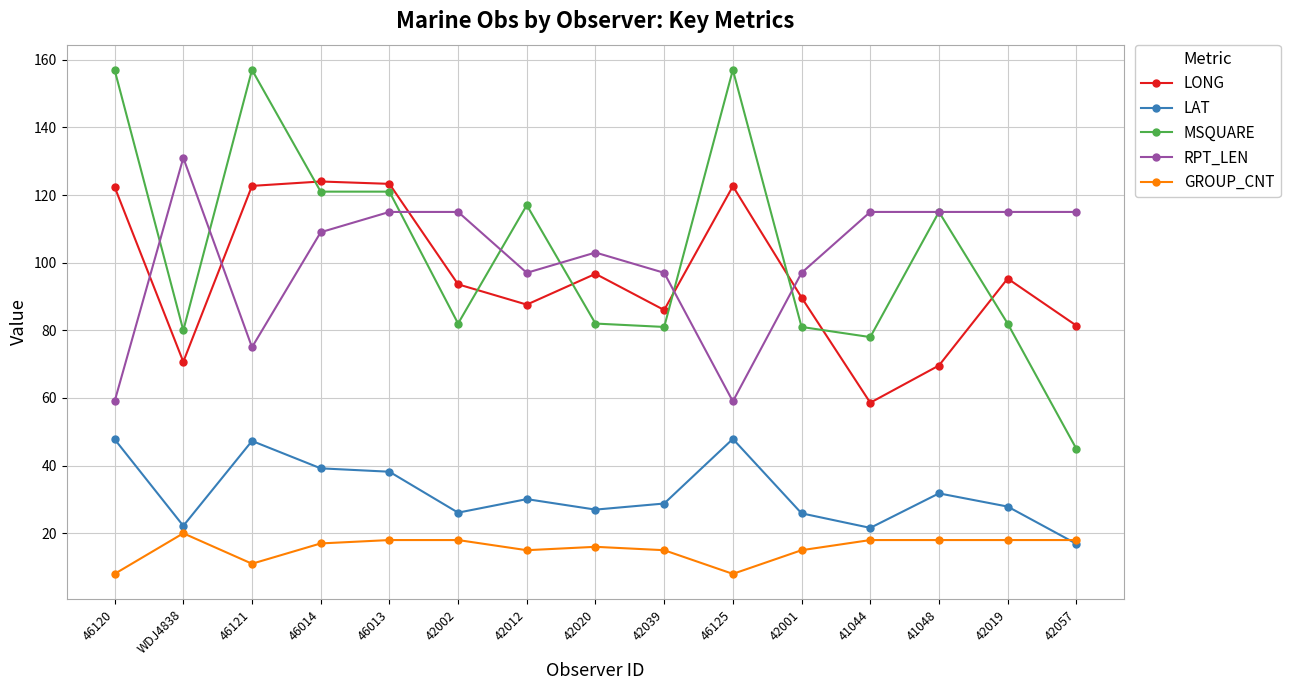

How many lines are shown in the chart?

5